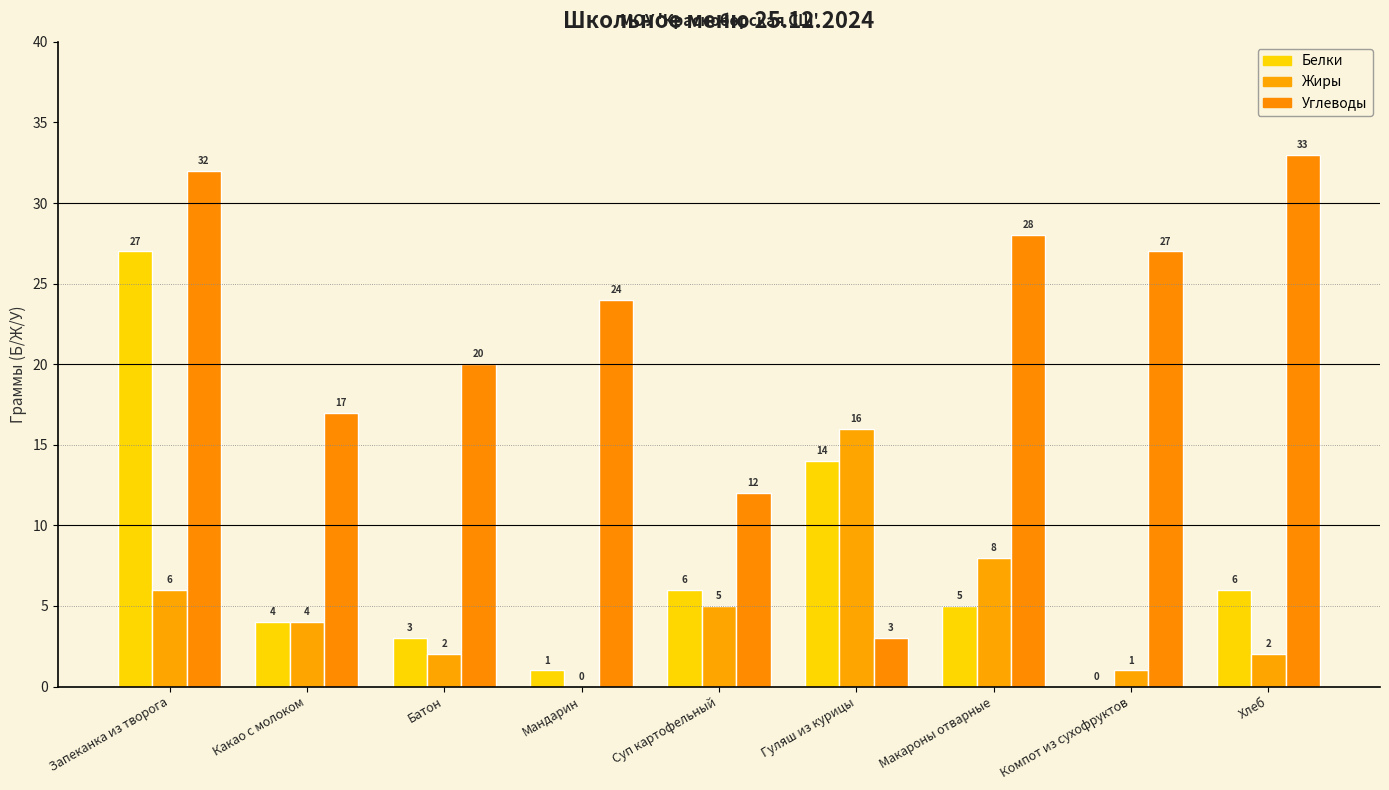

Reading left to right, list all the values displayed in this chart.

Белки: 27	4	3	1	6	14	5	0	6
Жиры: 6	4	2	0	5	16	8	1	2
Углеводы: 32	17	20	24	12	3	28	27	33